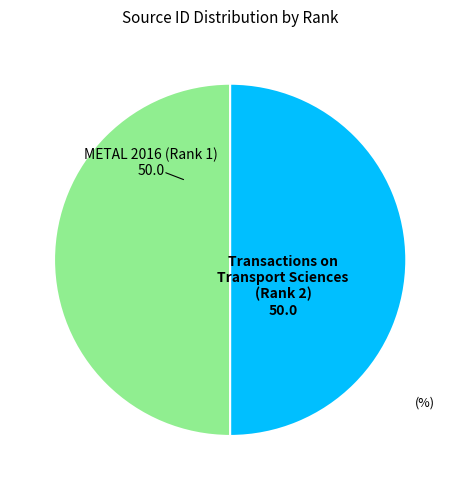

True or false: Transactions on Transport Sciences (Rank 2) accounts for 38% of the total.

False